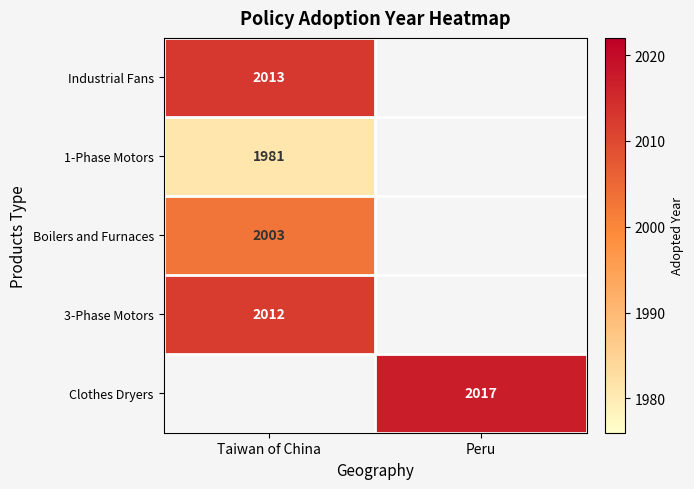

The 1-Phase Motors series shows 595 at Taiwan of China. True or false?

False